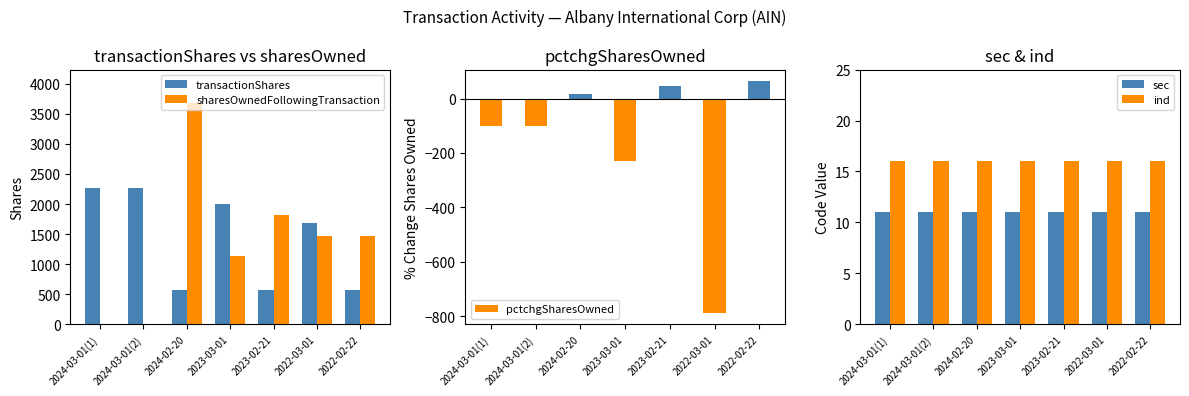

At which label is ind closest to 16?

2024-03-01(1)